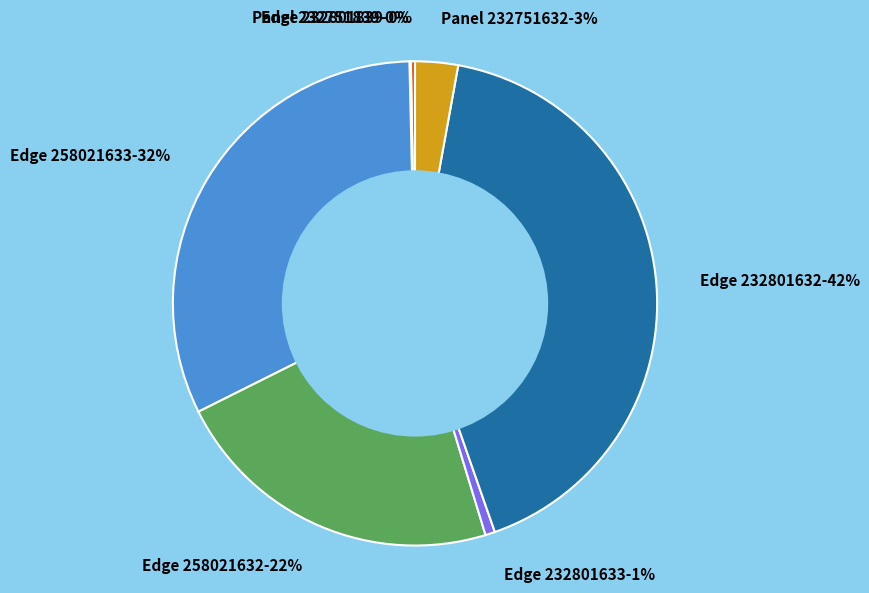

To the nearest percent, what is the average slice percentage?

14%